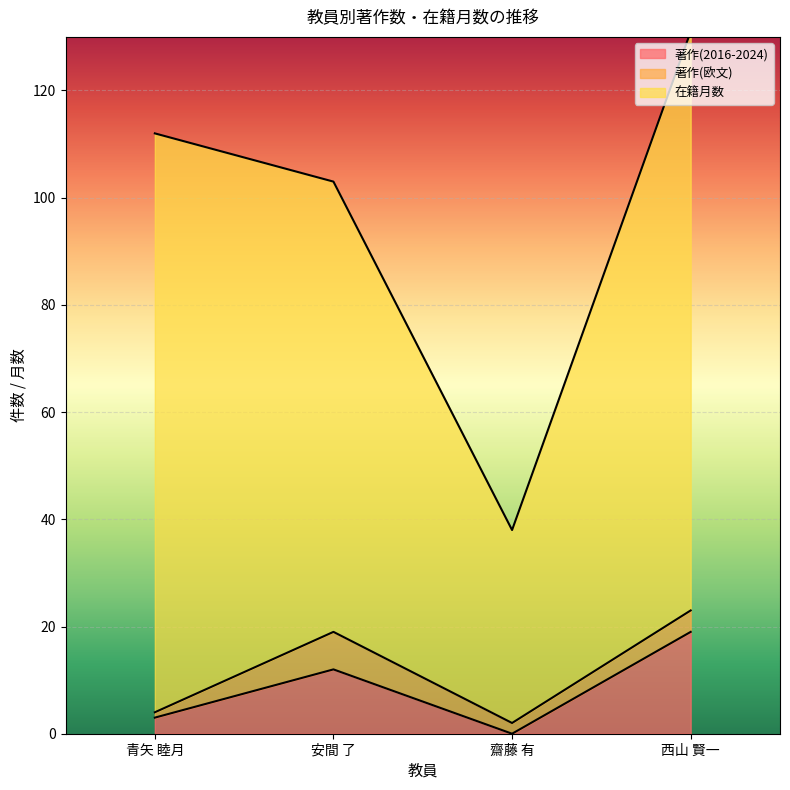

What is the sum of all 在籍月数 values?

336